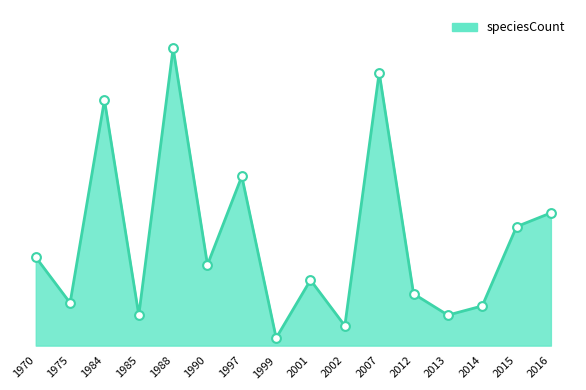

What is the change in value from 1975 to 2007?

+151